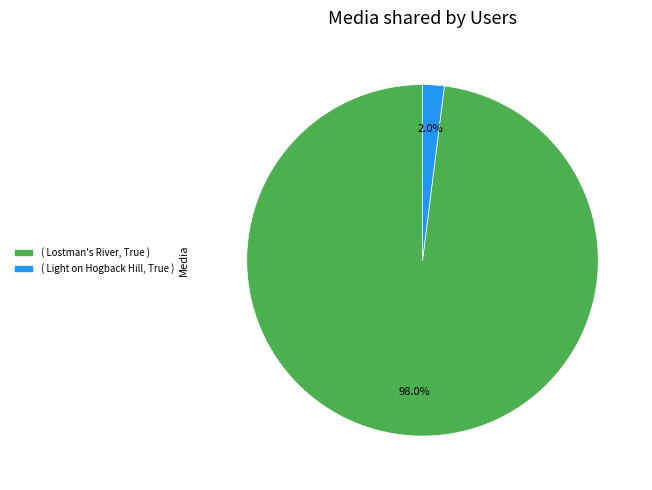

Which has a higher value, ( Lostman's River, True ) or ( Light on Hogback Hill, True )?

( Lostman's River, True )